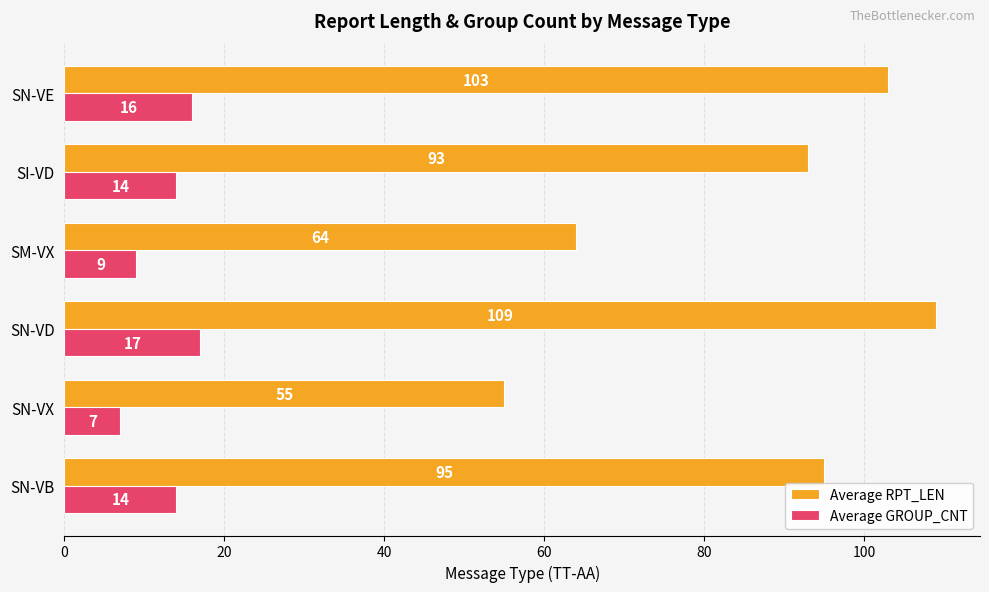

Where is Average RPT_LEN nearest to the value 82?

SI-VD